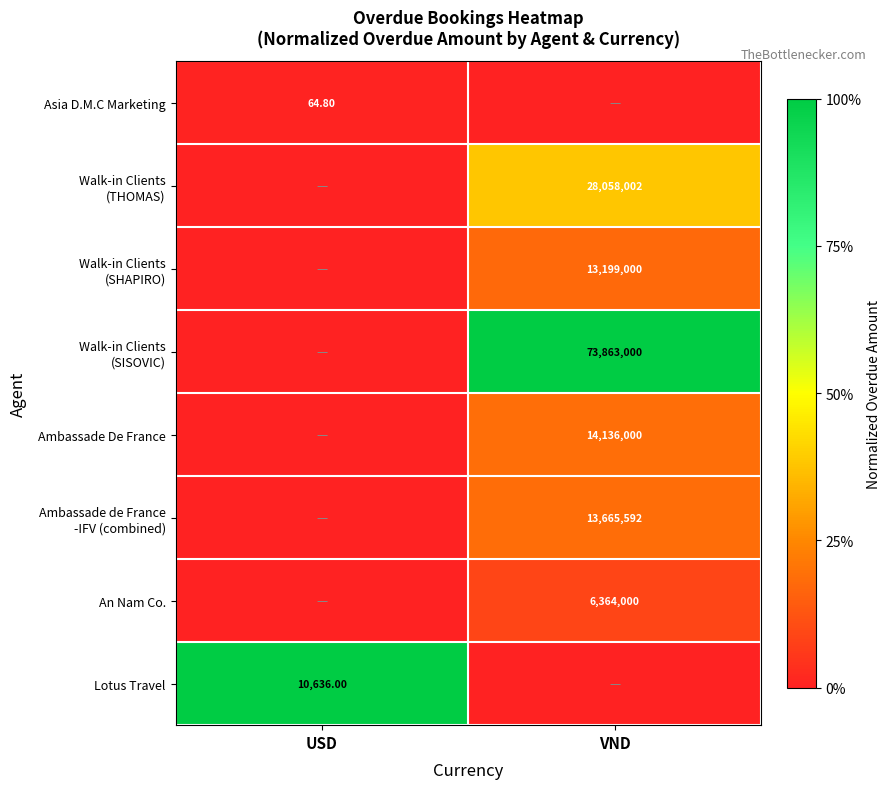

Is the value of An Nam Co. at VND greater than the value of Lotus Travel at USD?

Yes